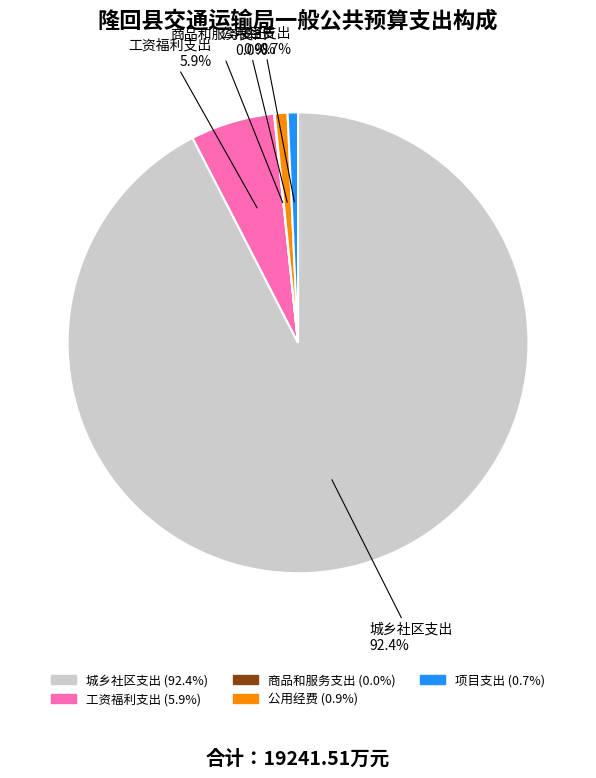

To the nearest percent, what portion does 公用经费 represent?

1%